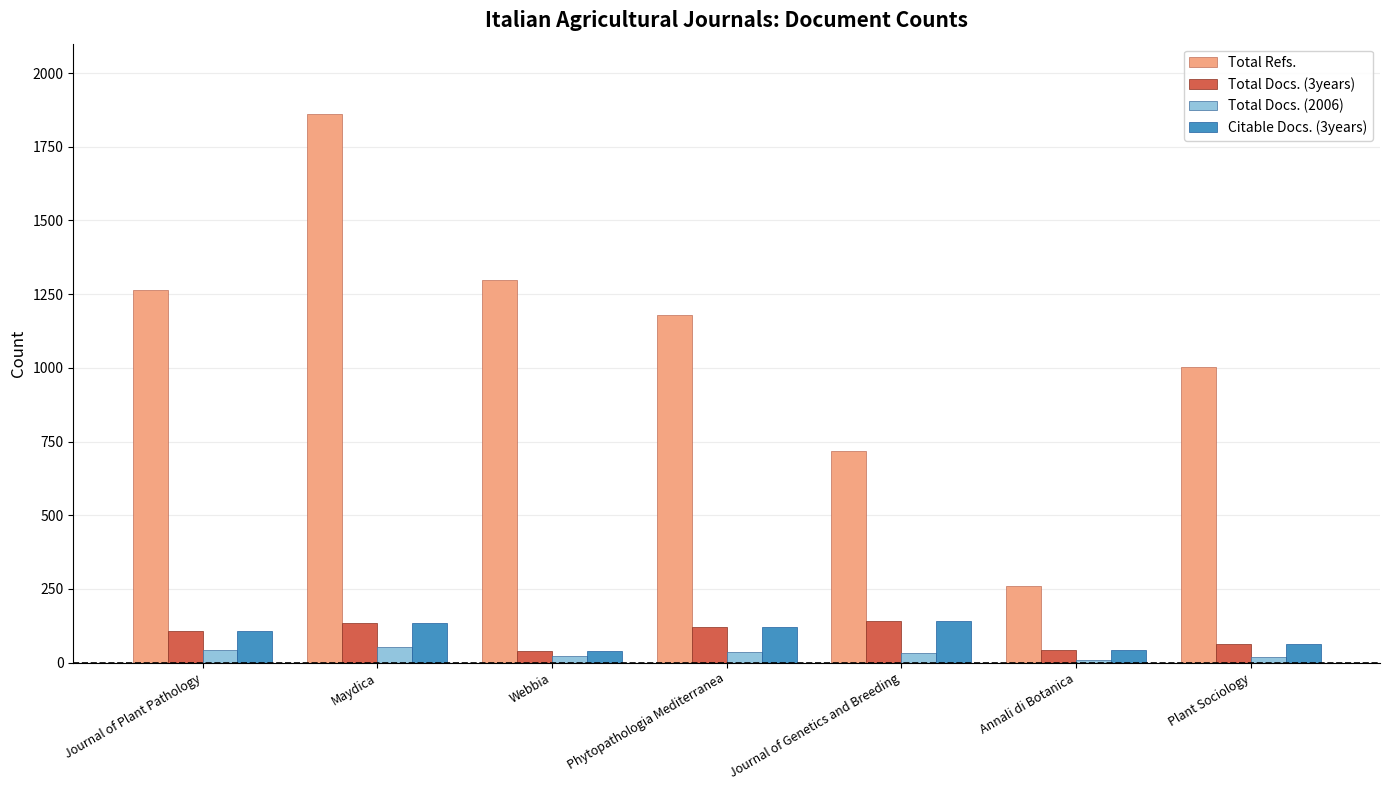

Which series has the largest range (max minus min)?

Total Refs.